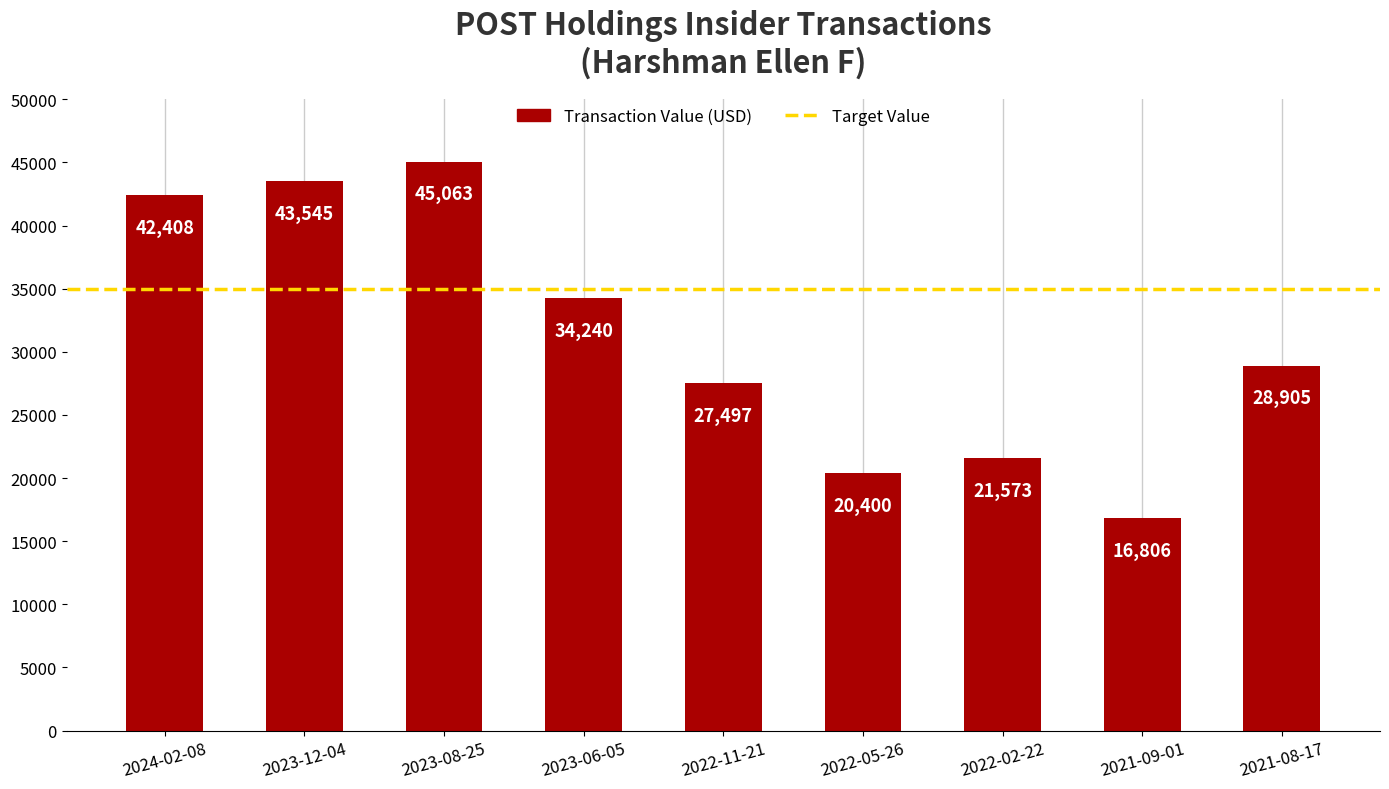

What is the label of the 3rd bar from the left?

2023-08-25